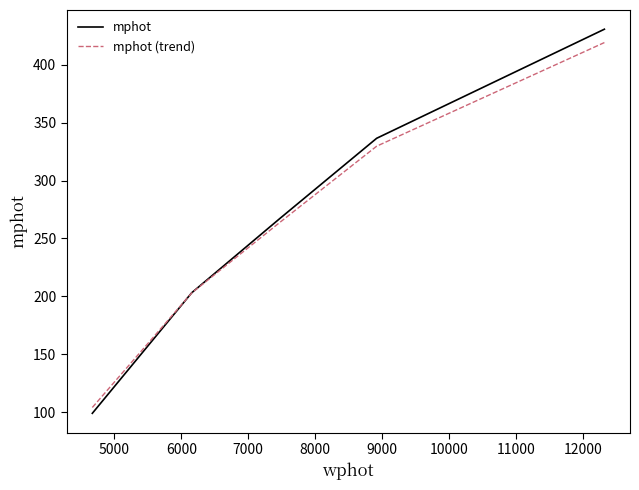

What is the greatest value displayed?

430.6